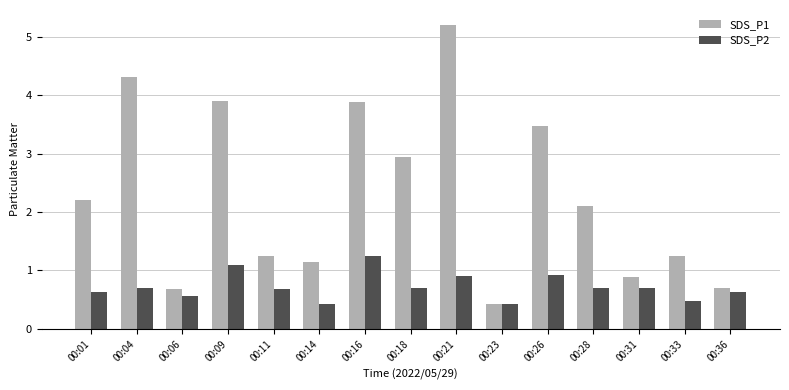

True or false: SDS_P1 has a value of 1.6 at 00:04.

False